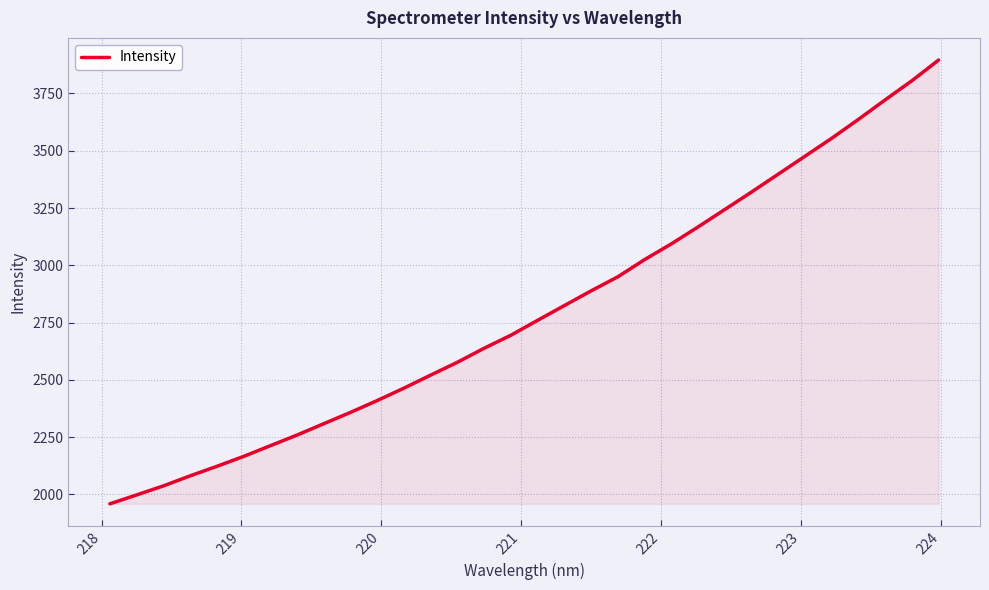

What is the difference between the maximum and minimum values?

1937.1